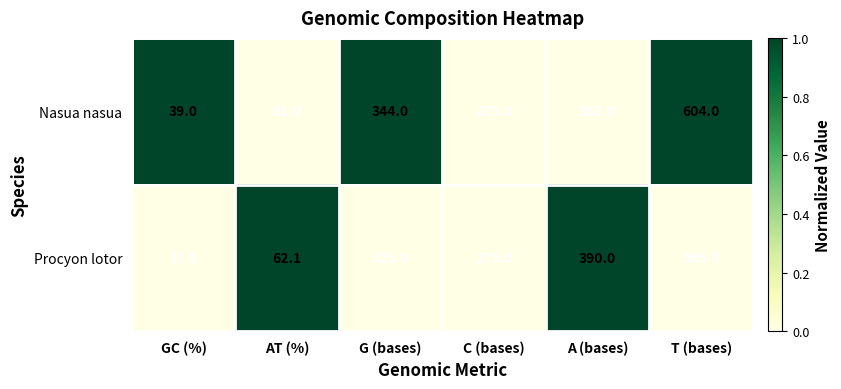

What is the total value across all series at C (bases)?

550.0